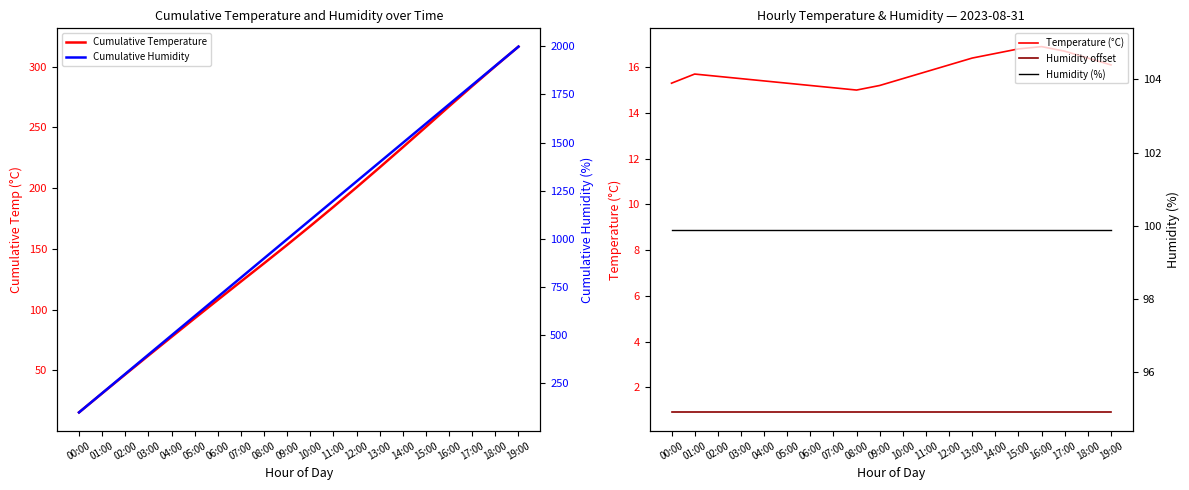

What is the label of the 1st point from the right?

19:00